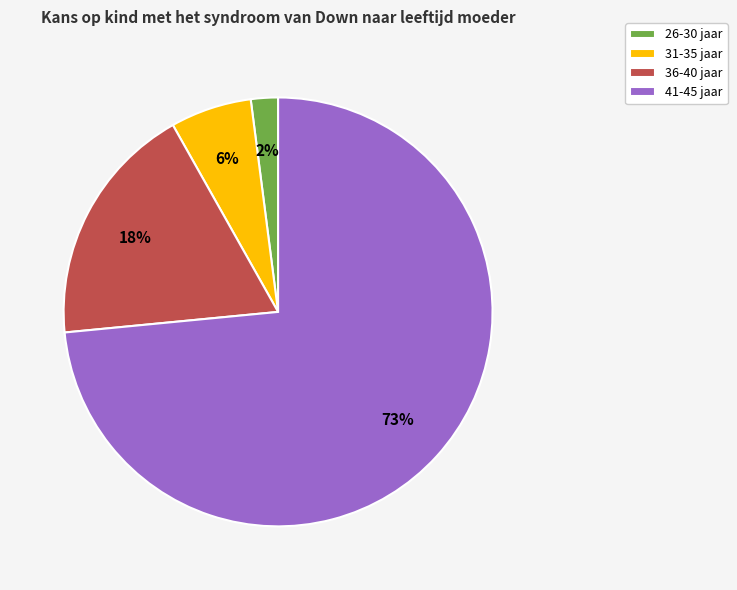

How many slices are in this pie chart?

4